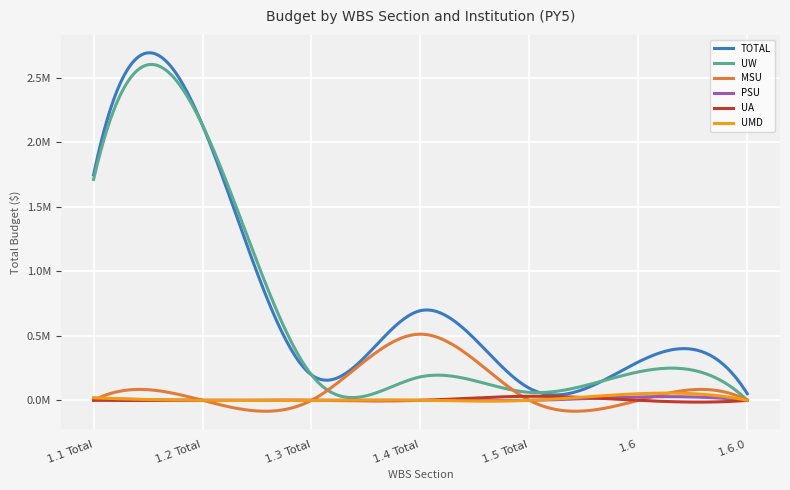

Reading left to right, what are all the values shown in this chart?

TOTAL: 1747331.8	2131854.3	197188.0	694852.4	93234.3	297218.0	50983.1
UW: 1711635.3	2131854.3	197188.0	181975.2	61714.8	220196.5	0.0
MSU: 0.0	0.0	0.0	512877.2	0.0	0.0	0.0
PSU: 16274.0	0.0	0.0	0.0	0.0	26038.3	0.0
UA: 0.0	0.0	0.0	0.0	31519.5	0.0	0.0
UMD: 19422.5	0.0	0.0	0.0	0.0	50983.1	0.0